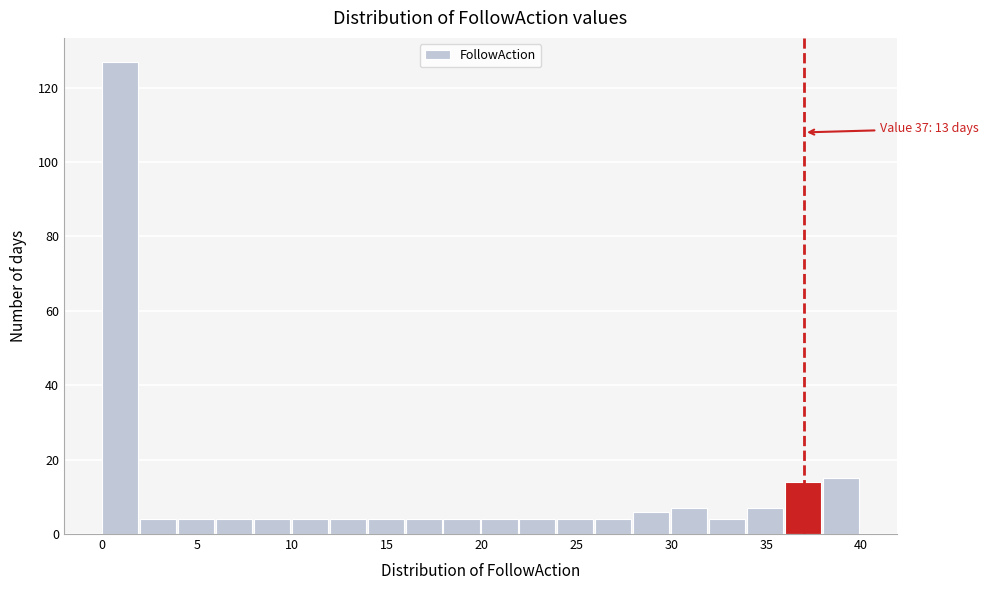

Over which range of the x-axis is the bar tallest?

0 to 2